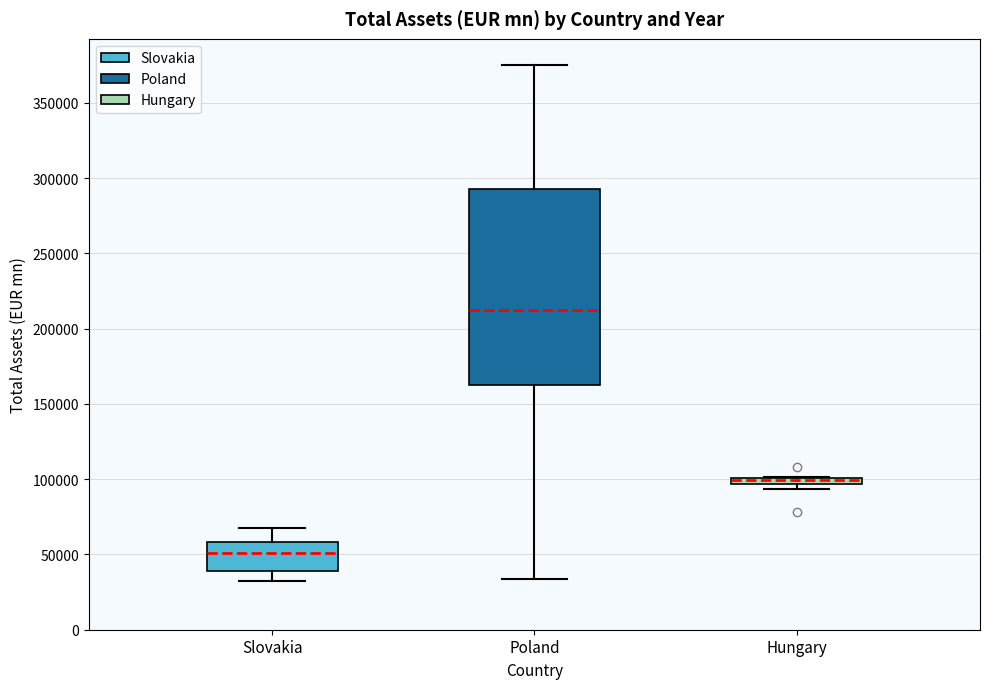

Which box has the highest median line?

Poland